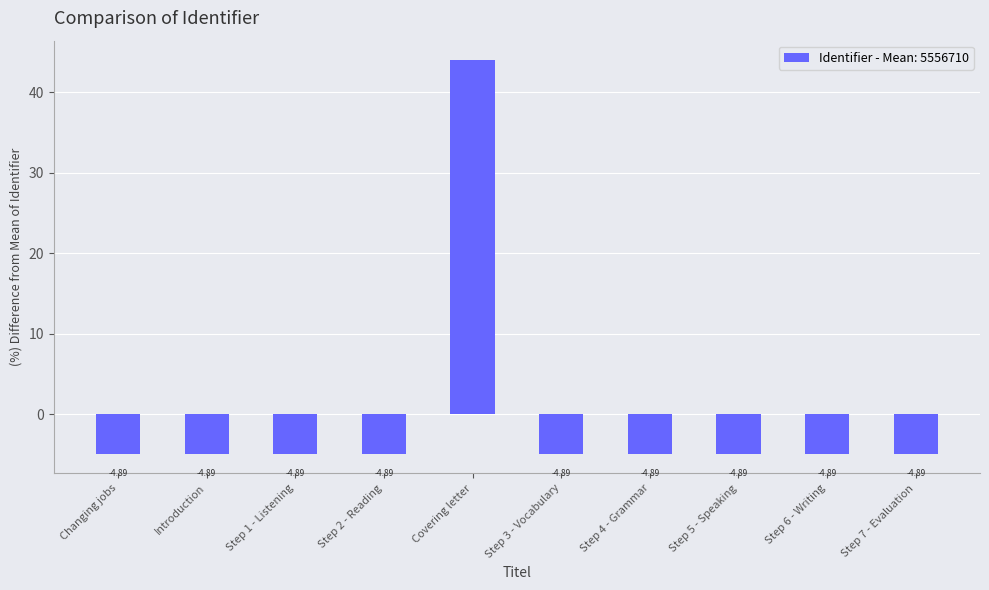

What is the minimum value shown in the chart?

-4.9